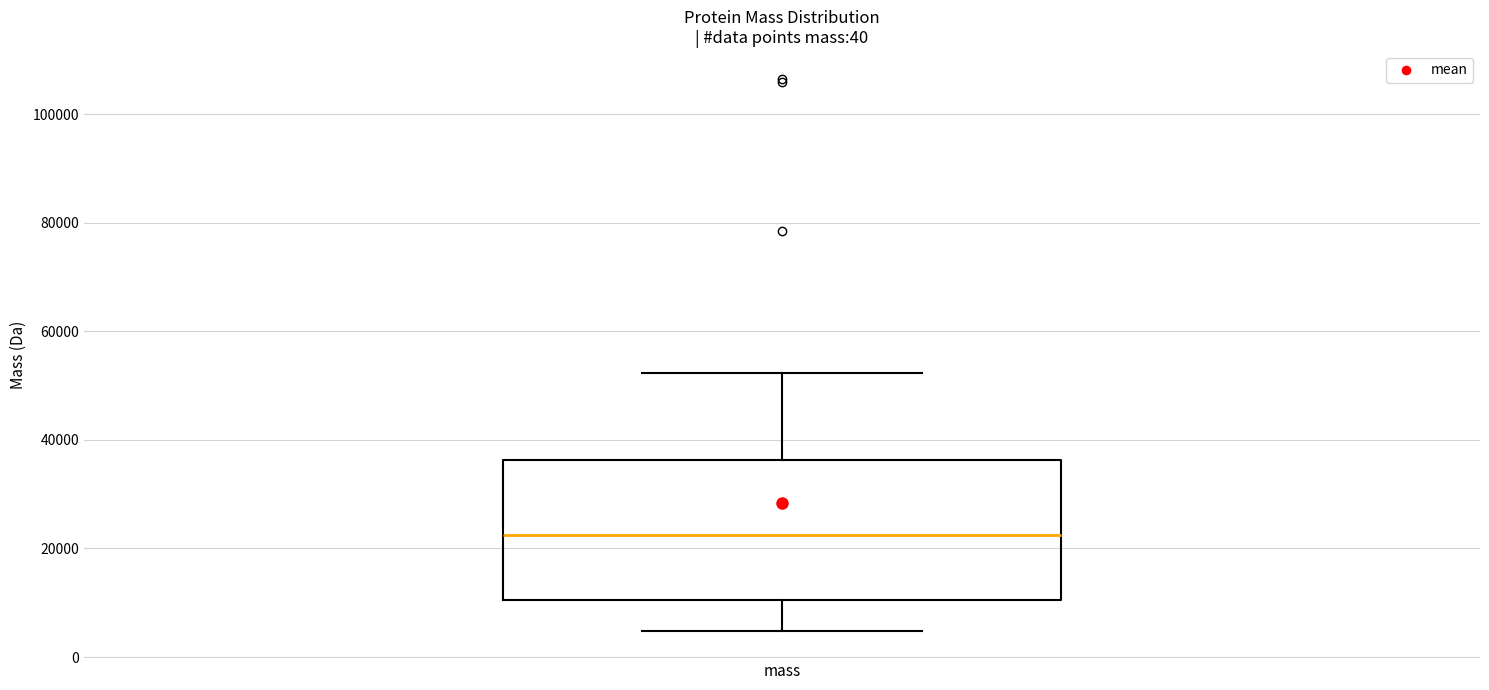

Where is the upper edge of the box for mass on the y-axis? The values are not printed on the chart, so give them approximately, as read against the axis.

36000